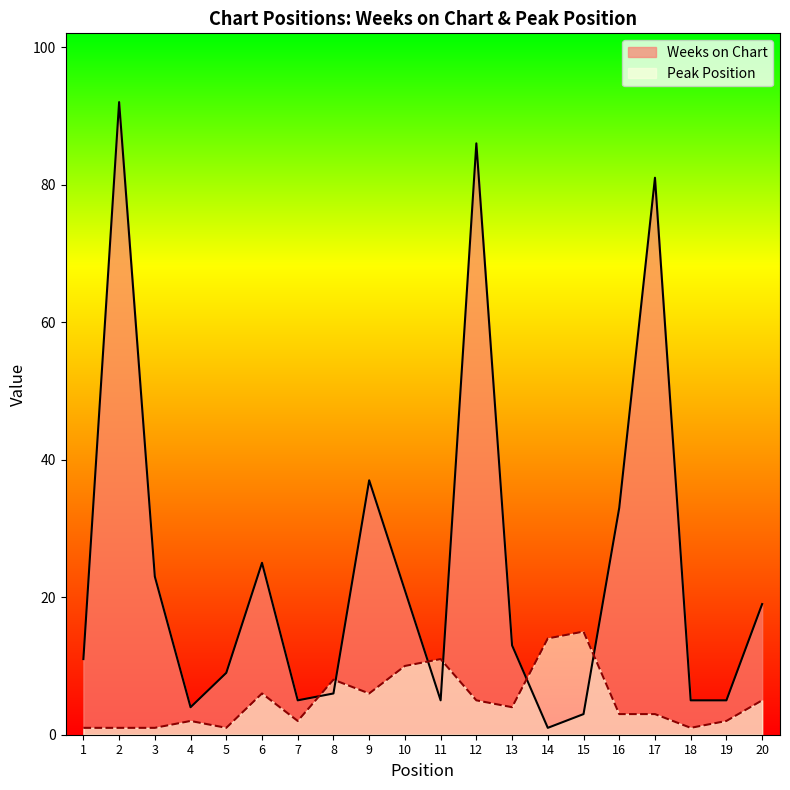

Between 13 and 16, which series saw the biggest shift?

Weeks on Chart